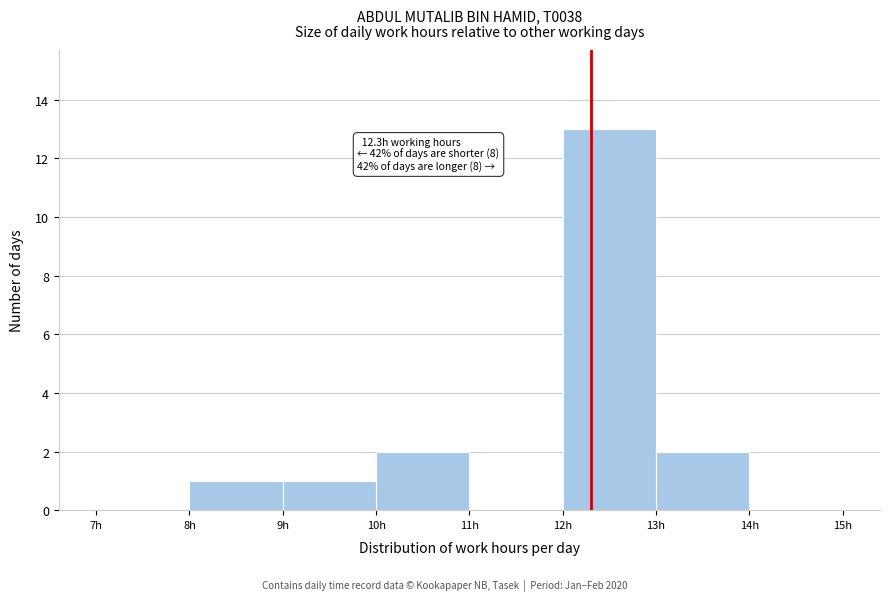

Which range on the x-axis has the tallest bar?

12 to 13